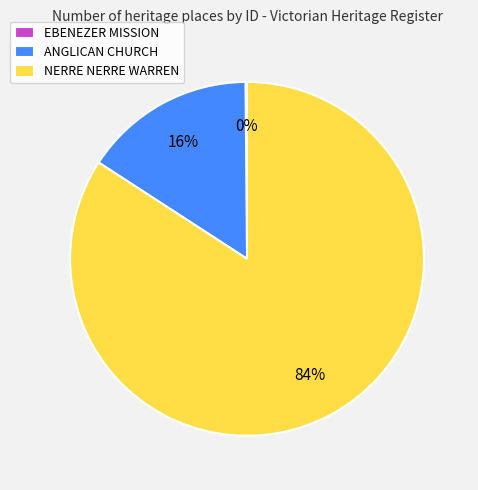

Is it true that ANGLICAN CHURCH is 16% of the pie?

True